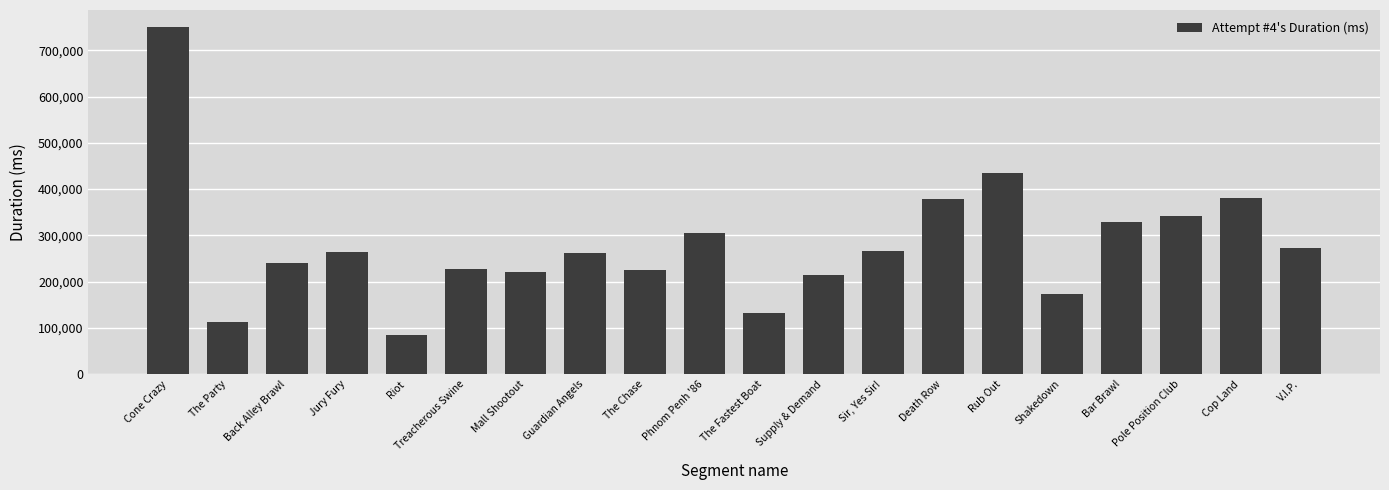

Which category has the highest value across all series?

Cone Crazy